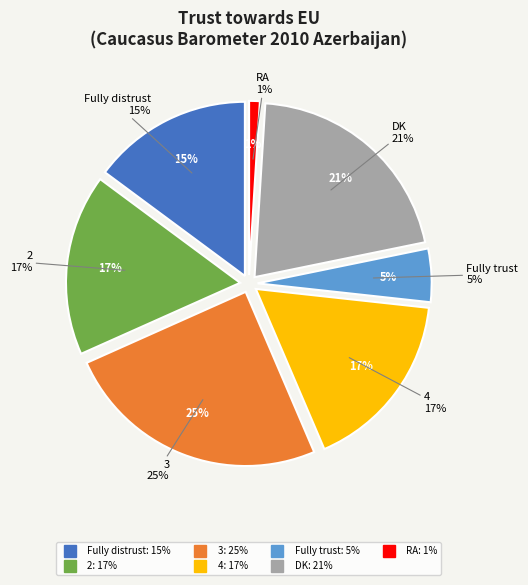

To the nearest percent, what portion does Fully trust represent?

5%